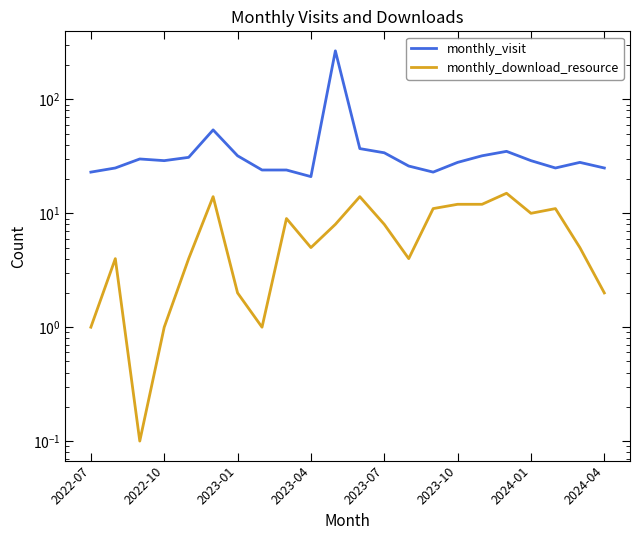

Rank the series by their average value, from highest to lowest.

monthly_visit, monthly_download_resource